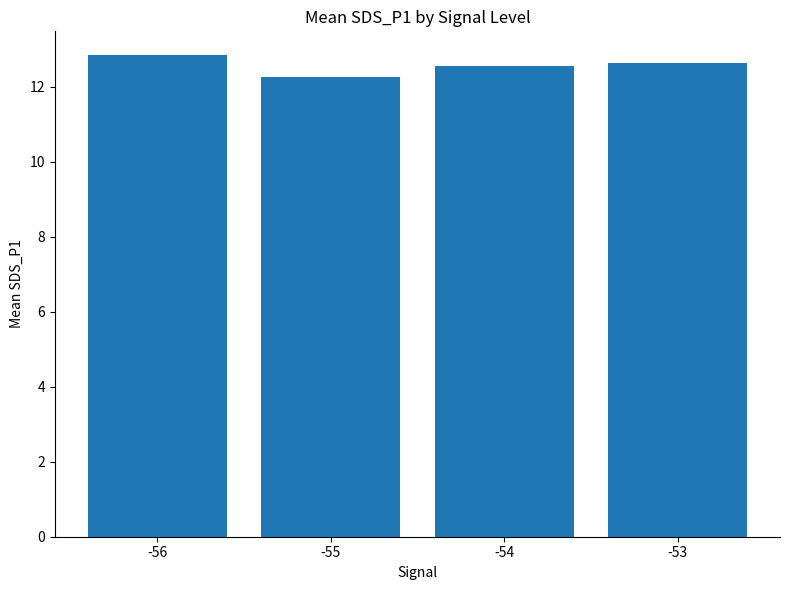

Count the values in the range 12 to 13.

4